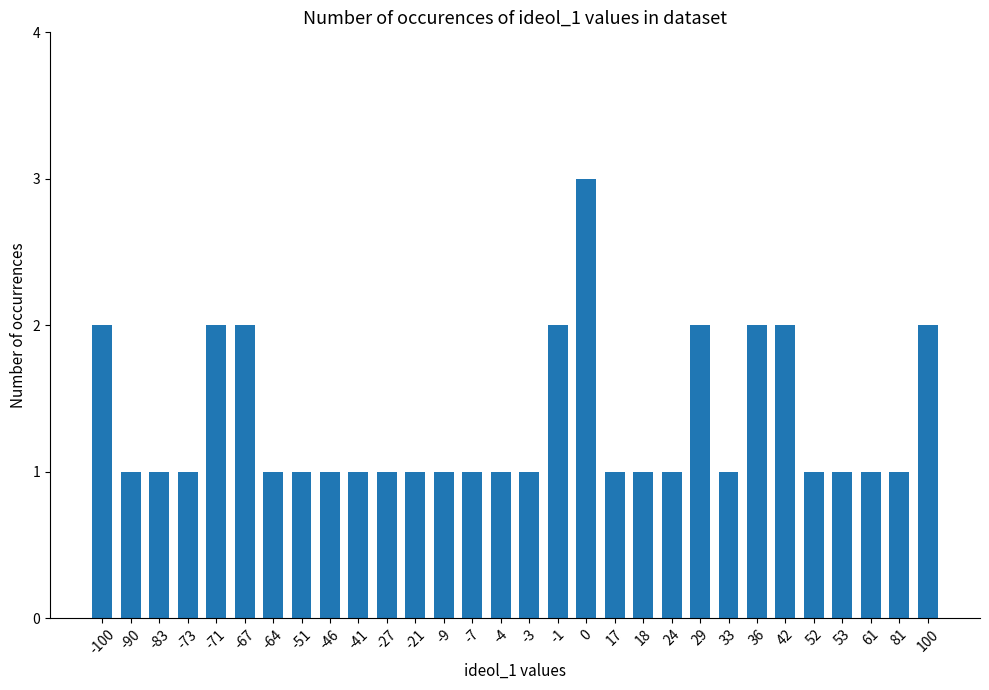

What is the sum of the values at -7 and -100?

3